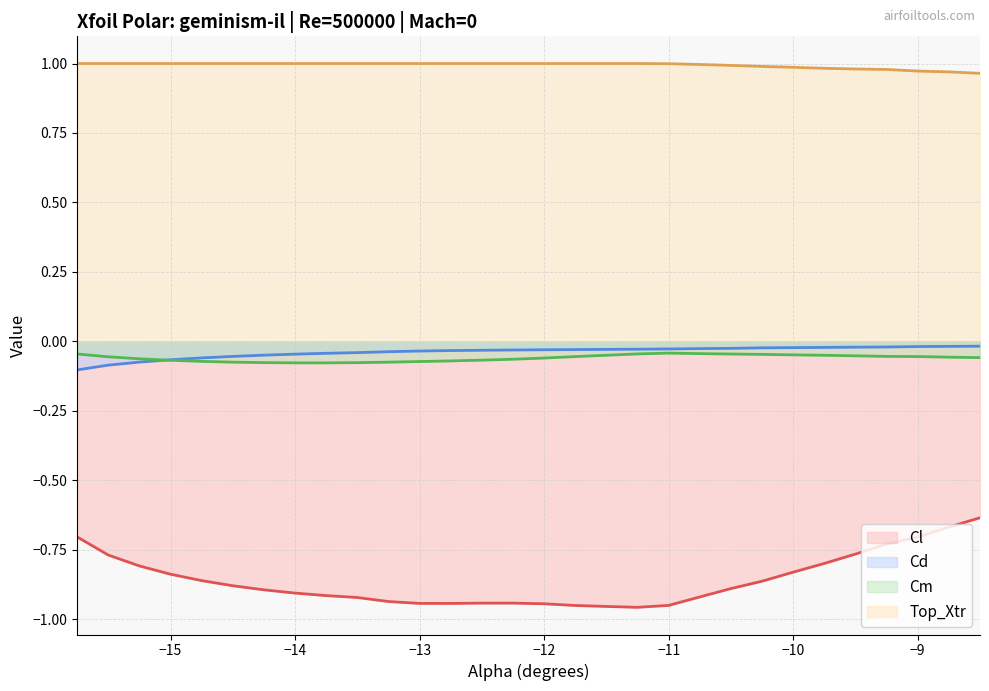

What are all the series names shown in the legend?

Cl, Cd, Cm, Top_Xtr